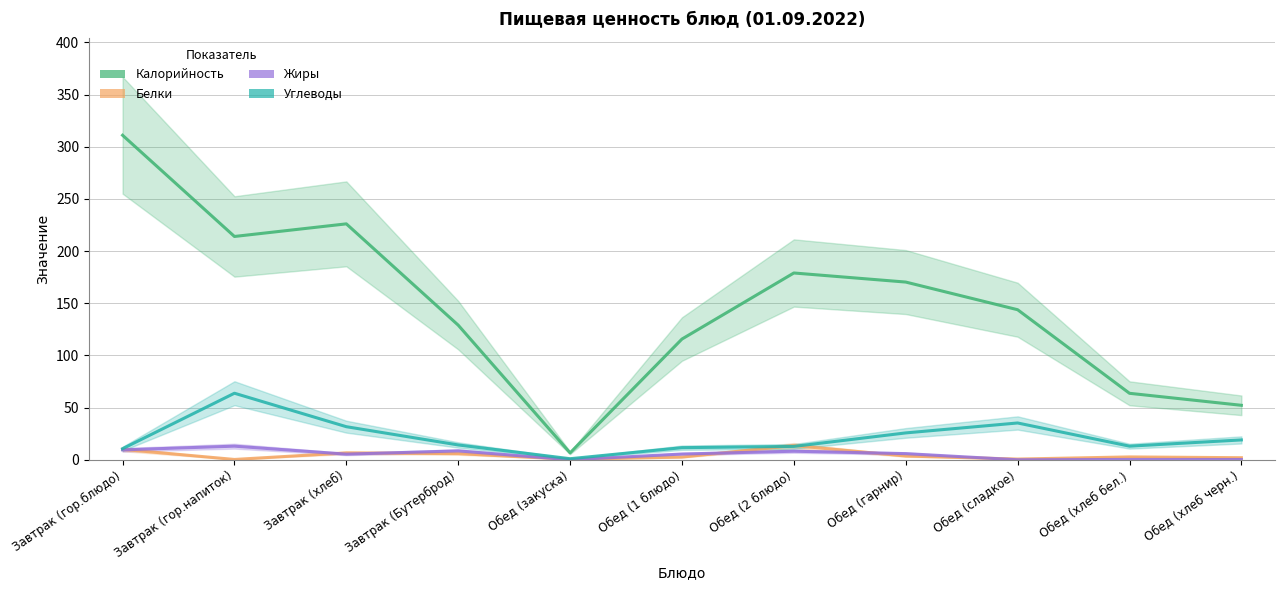

What is the average value of the Жиры series?

5.1